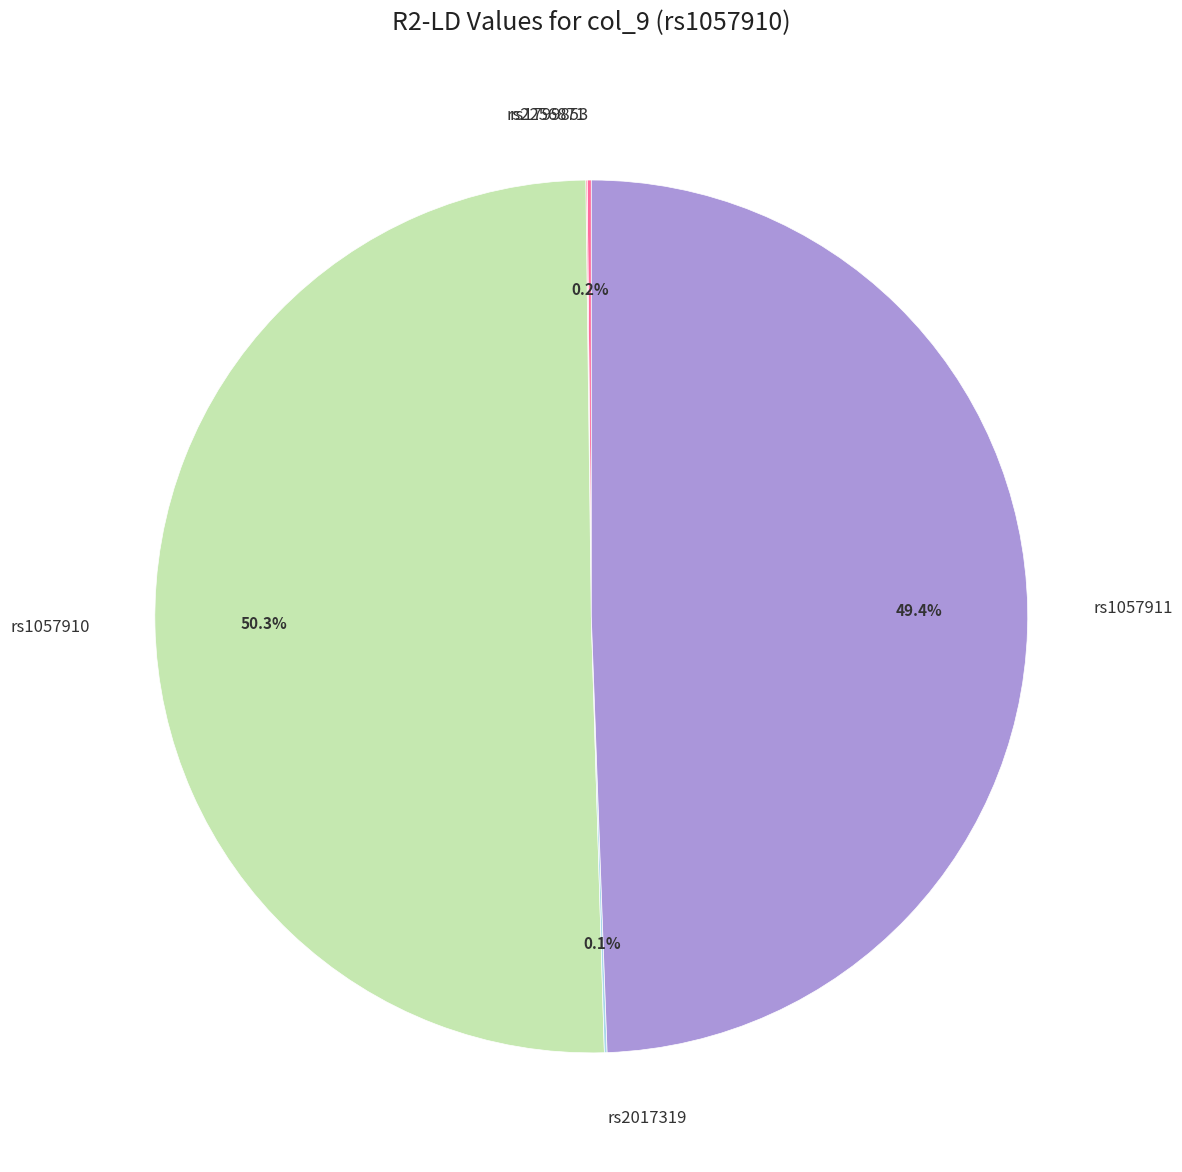

Which slice represents more than half of the pie?

rs1057910